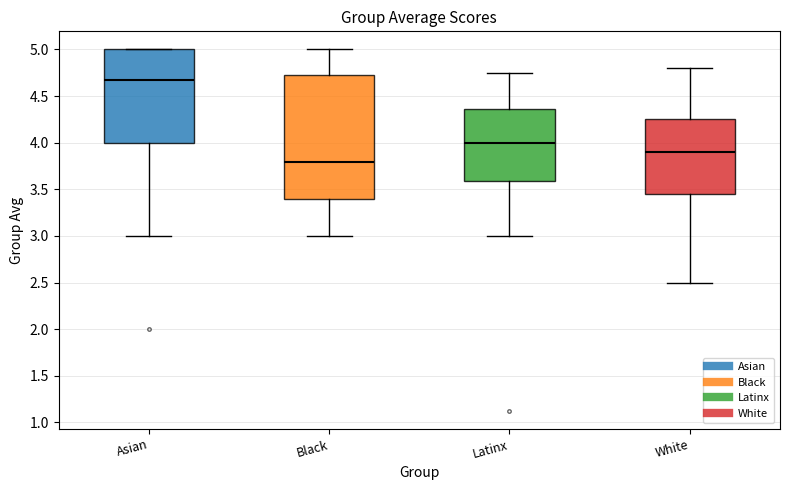

Which box's median line is the lowest?

Black